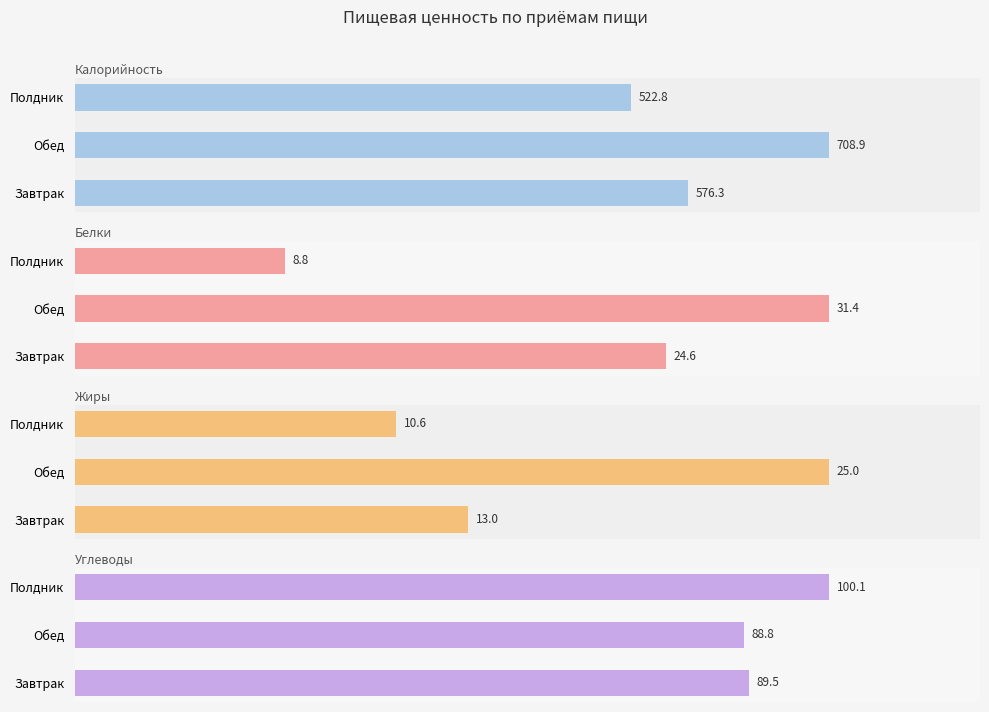

Which has a higher value, Обед or Завтрак?

Обед